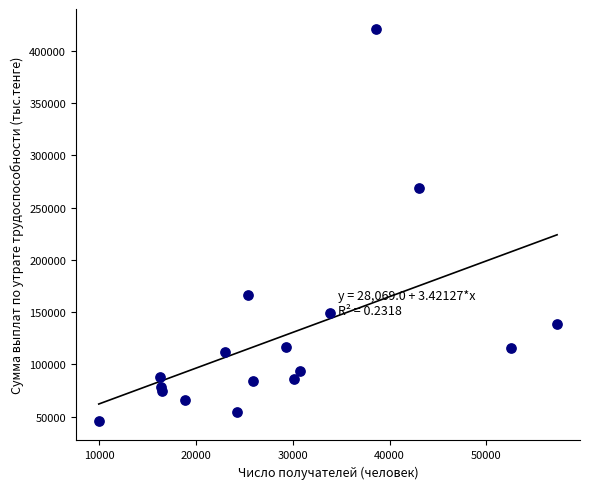

What Y value in the scatter plot is closest to 233734?

268684.8